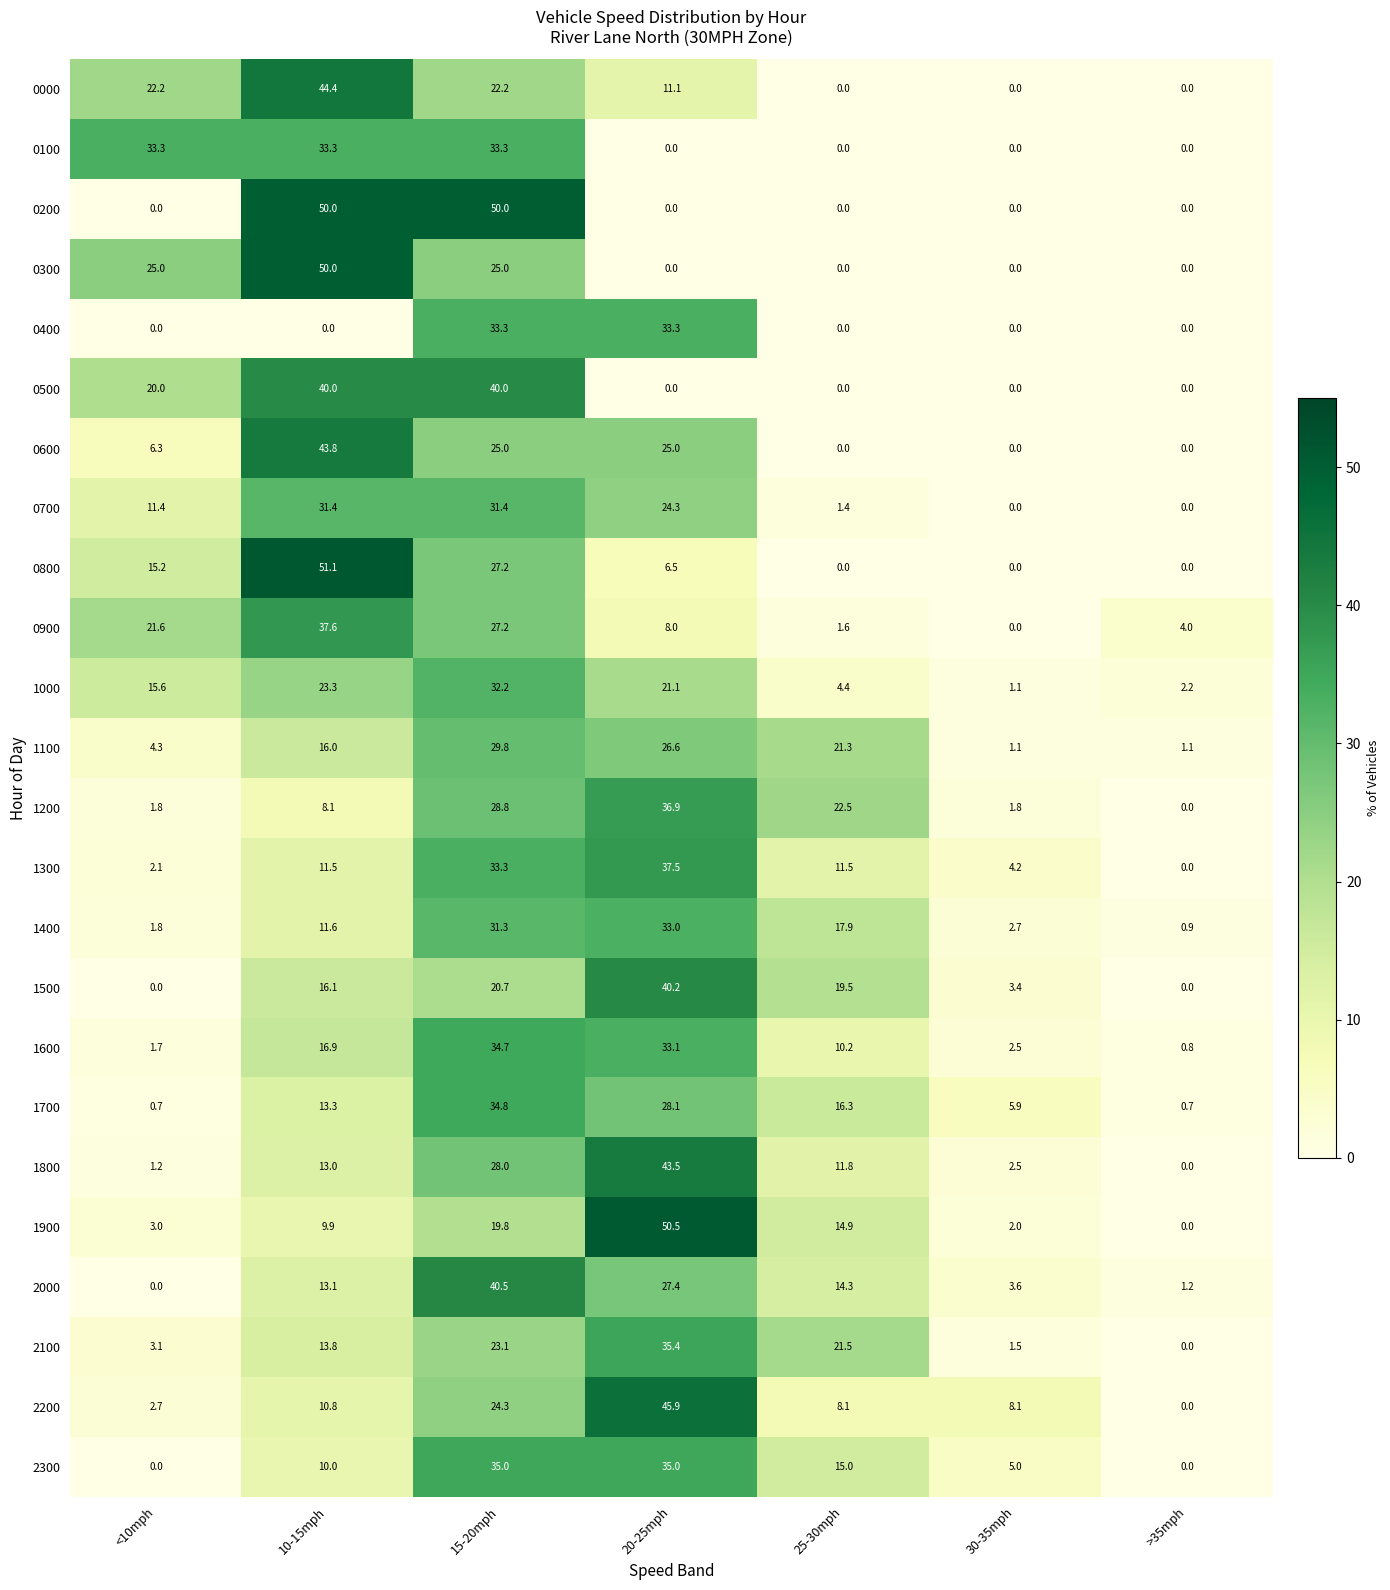

How many positive values does the 1900 series have?

6